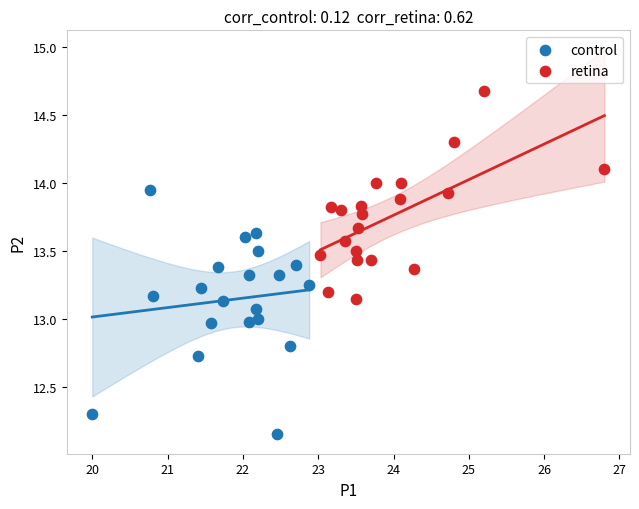

Which series has the widest spread of Y values?

control